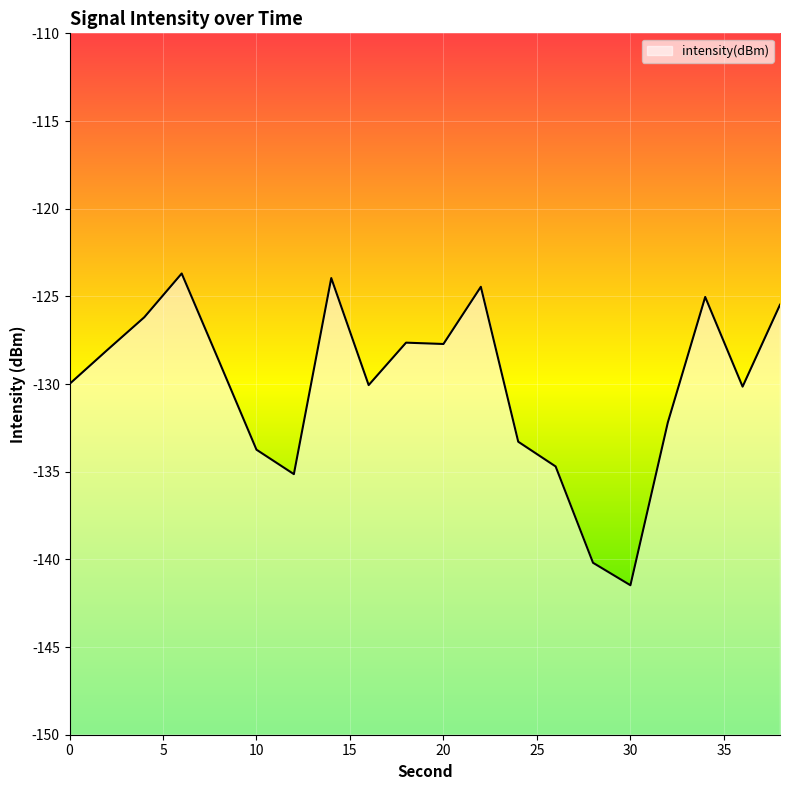

What is the approximate value at 18?

-127.6